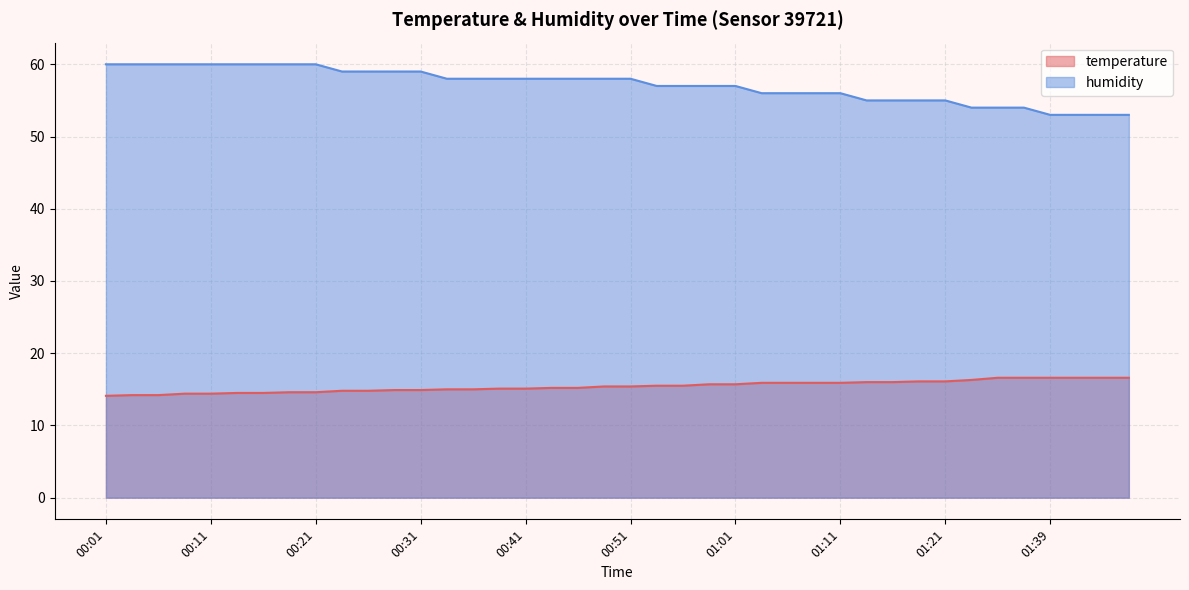

What is the sum of the temperature values at 01:39 and 00:43?

31.8